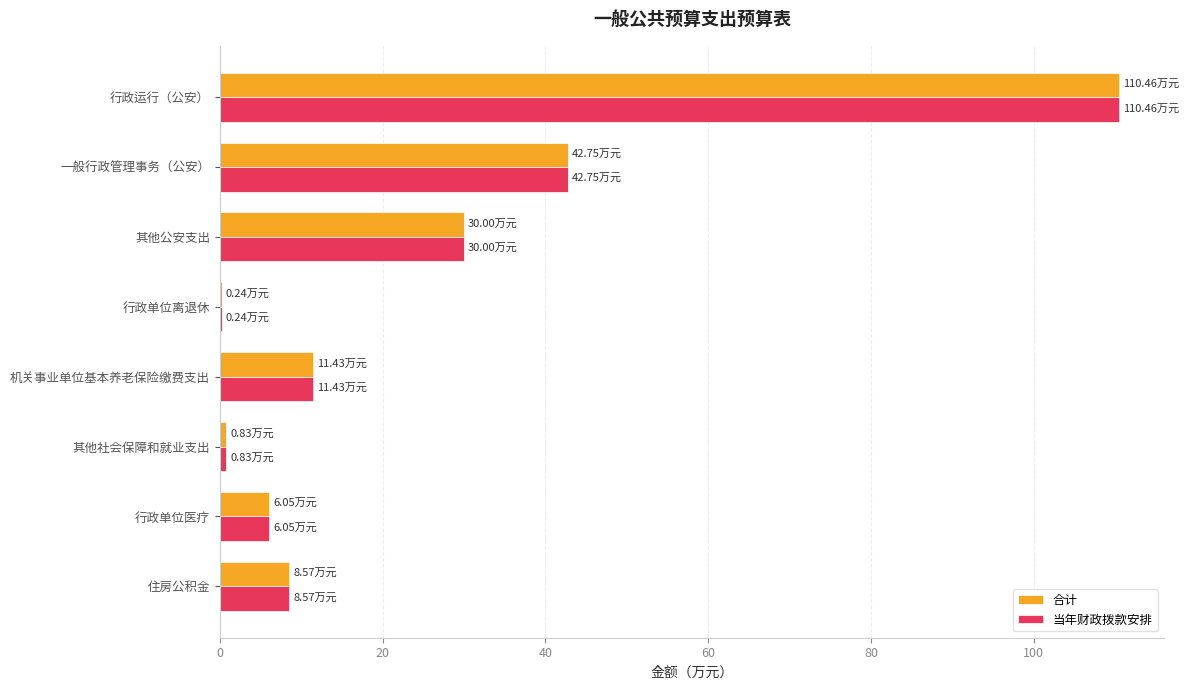

What are all the series names shown in the legend?

合计, 当年财政拨款安排